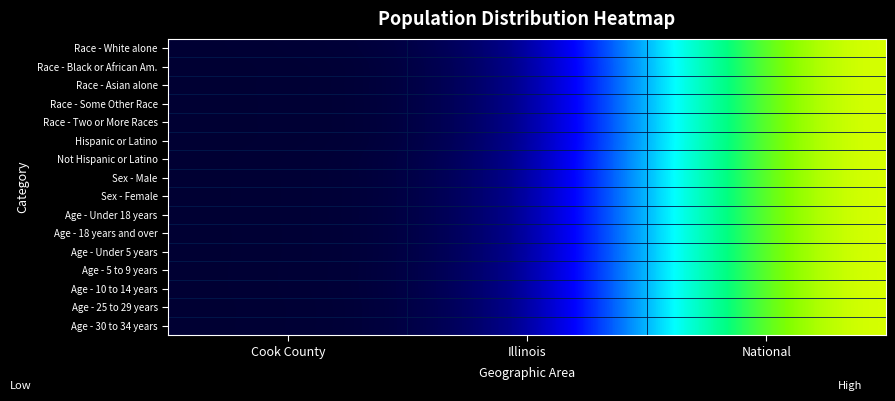

At which category does the chart reach its peak across all series?

National